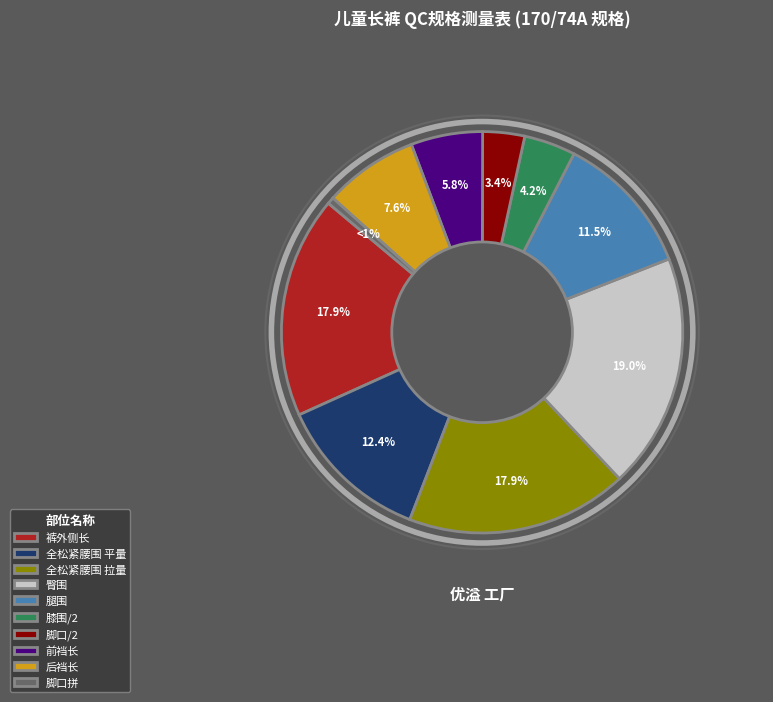

Which category has the smallest portion of the pie?

脚口拼